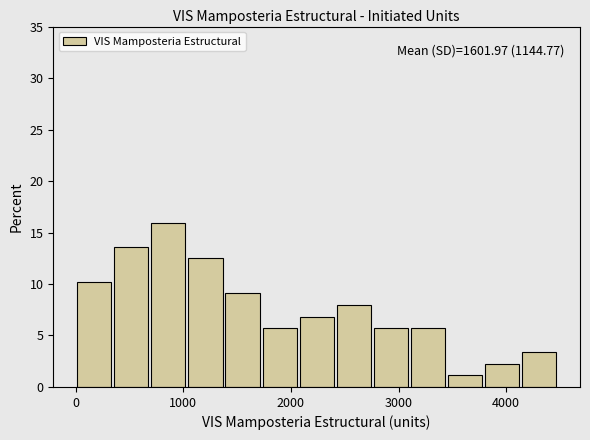

Read against the x-axis, roughly where is the centre of the tallest bar?

900